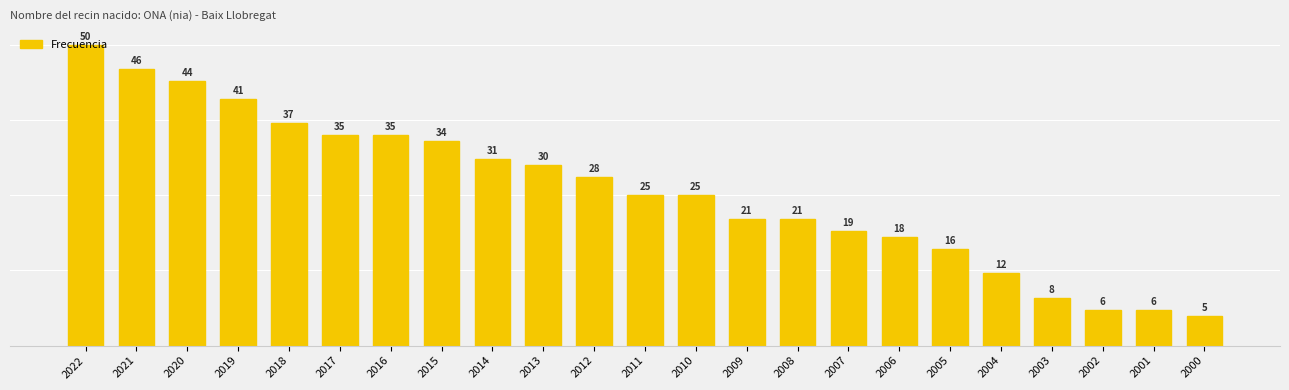

Reading left to right, what are all the values shown in this chart?

50	46	44	41	37	35	35	34	31	30	28	25	25	21	21	19	18	16	12	8	6	6	5